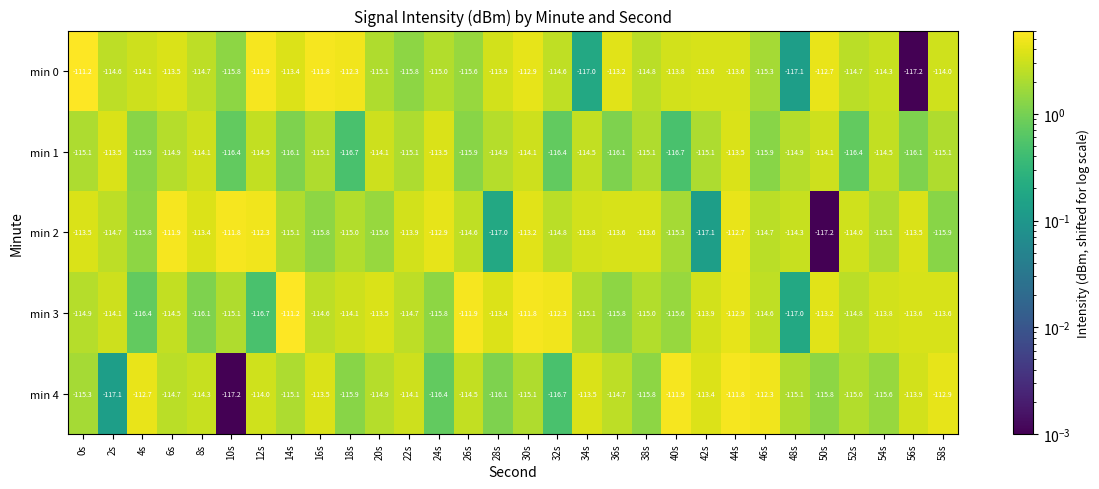

What is the sum of all min 1 values?

-3454.3